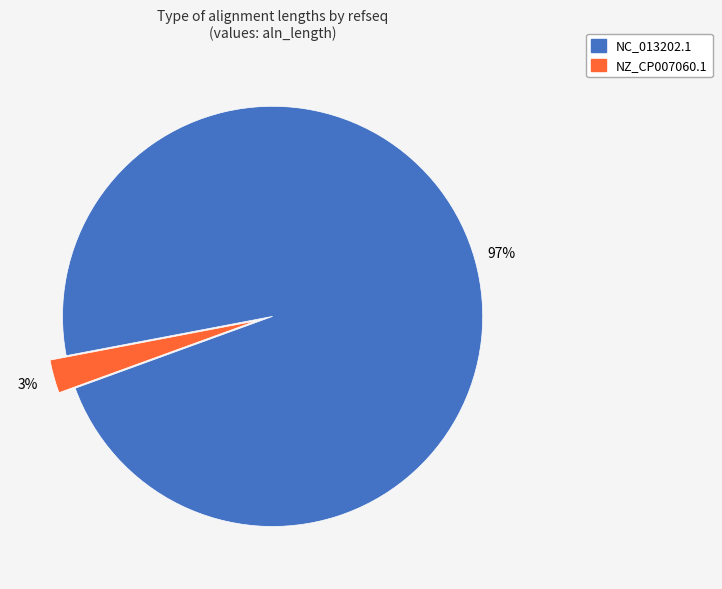

Which category has the smallest portion of the pie?

NZ_CP007060.1